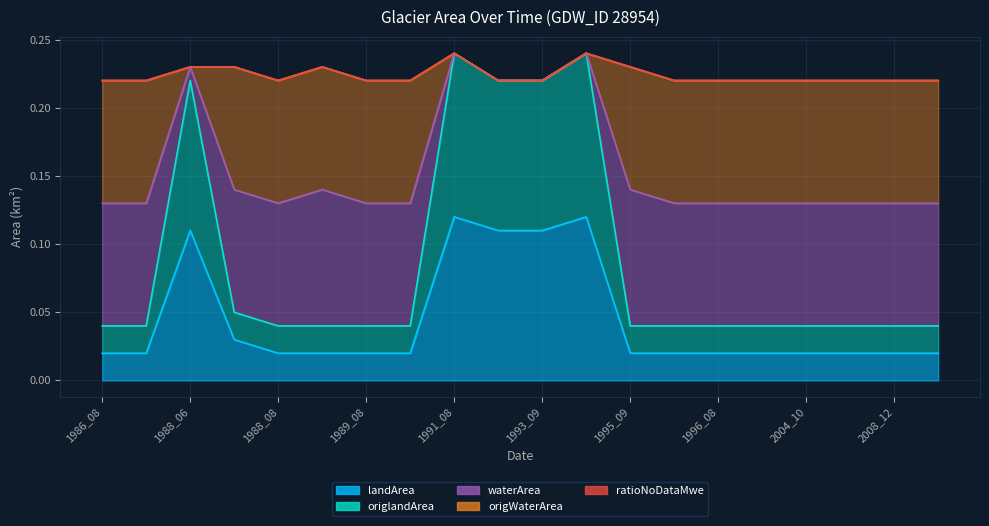

Where is origlandArea nearest to the value 0?

1986_08